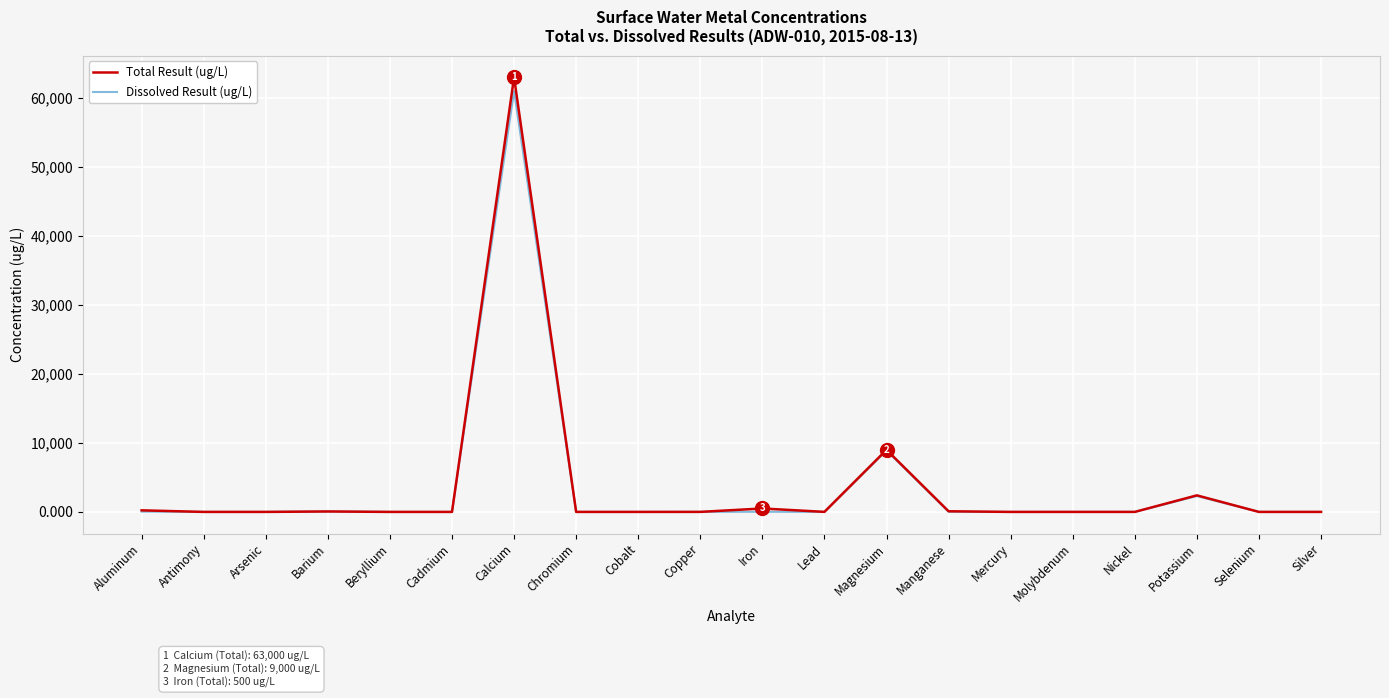

What is the total value across all series at Lead?

5.8